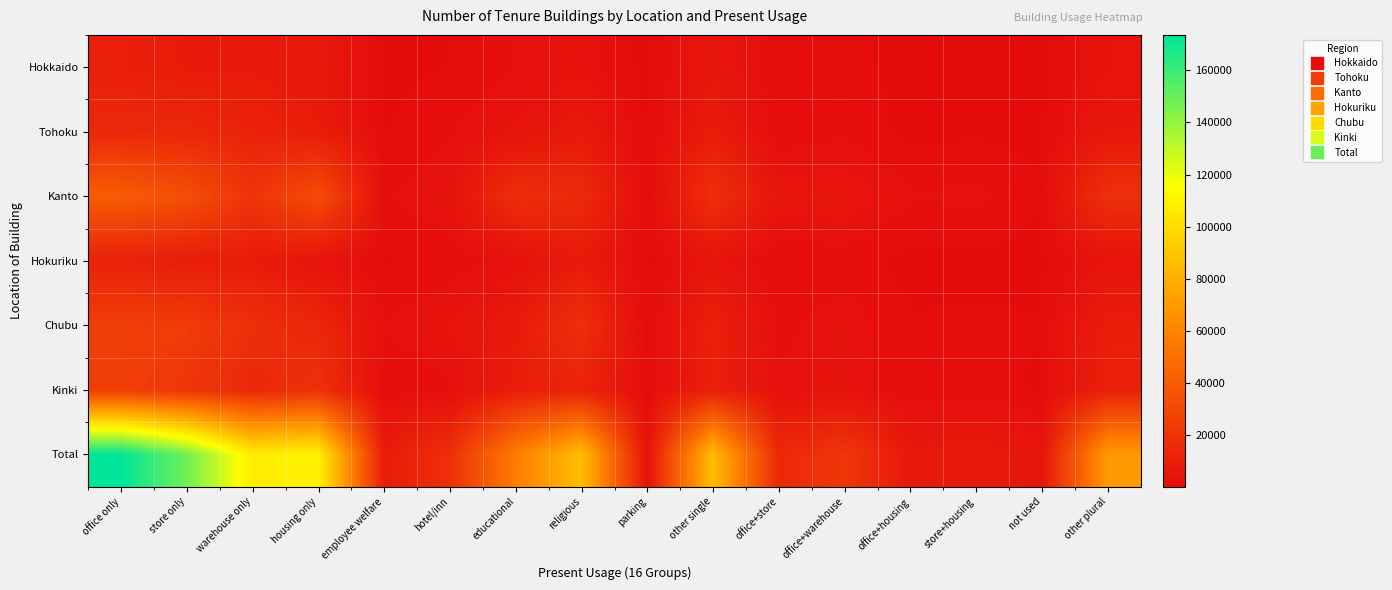

Reading left to right, transcribe all the data shown in this chart.

Hokkaido: office only=10000	store only=8040	warehouse only=7930	housing only=6580	employee welfare=300	hotel/inn=780	educational=2180	religious=3080	parking=130	other single=5390	office+store=760	office+warehouse=1150	office+housing=370	store+housing=530	not used=270	other plural=3560
Tohoku: office only=14630	store only=14050	warehouse only=11470	housing only=8700	employee welfare=640	hotel/inn=2050	educational=3820	religious=7620	parking=220	other single=8910	office+store=810	office+warehouse=1920	office+housing=270	store+housing=490	not used=430	other plural=6210
Kanto: office only=40670	store only=33830	warehouse only=20180	housing only=32390	employee welfare=2020	hotel/inn=3330	educational=17360	religious=15250	parking=550	other single=17840	office+store=5100	office+warehouse=5070	office+housing=2310	store+housing=2520	not used=800	other plural=18560
Hokuriku: office only=11200	store only=8680	warehouse only=8120	housing only=4150	employee welfare=530	hotel/inn=1360	educational=2310	religious=7970	parking=140	other single=4580	office+store=500	office+warehouse=1330	office+housing=220	store+housing=260	not used=310	other plural=3730
Chubu: office only=25250	store only=24420	warehouse only=17680	housing only=13740	employee welfare=2180	hotel/inn=3760	educational=7960	religious=17850	parking=380	other single=10760	office+store=1700	office+warehouse=3080	office+housing=900	store+housing=1090	not used=850	other plural=9180
Kinki: office only=25450	store only=21310	warehouse only=14020	housing only=18680	employee welfare=1000	hotel/inn=1730	educational=8940	religious=11990	parking=480	other single=10410	office+store=2450	office+warehouse=3220	office+housing=890	store+housing=1280	not used=560	other plural=10800
Total: office only=173620	store only=148210	warehouse only=107550	housing only=110390	employee welfare=8490	hotel/inn=17930	educational=56830	religious=86350	parking=3120	other single=85960	office+store=14460	office+warehouse=21700	office+housing=6550	store+housing=7900	not used=4600	other plural=70140